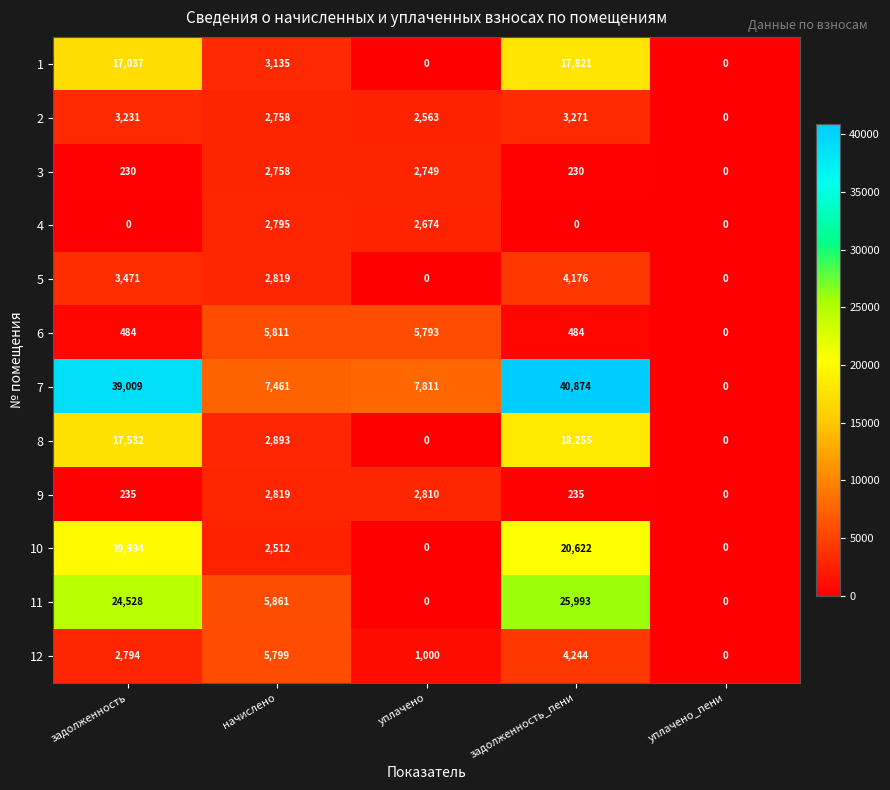

How many values in 11 are above zero?

3